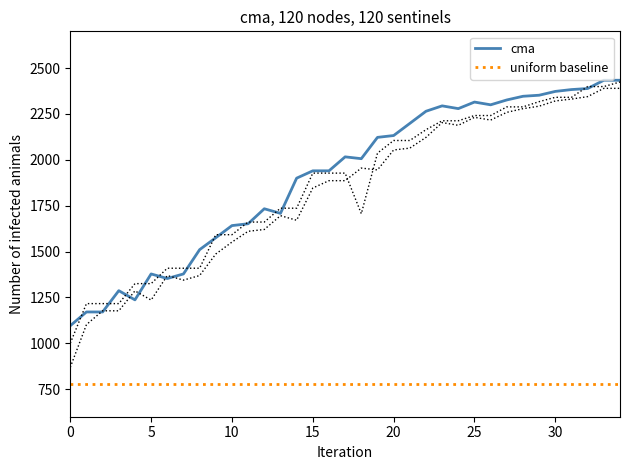

Which series changed the most between 8 and 22?

cma